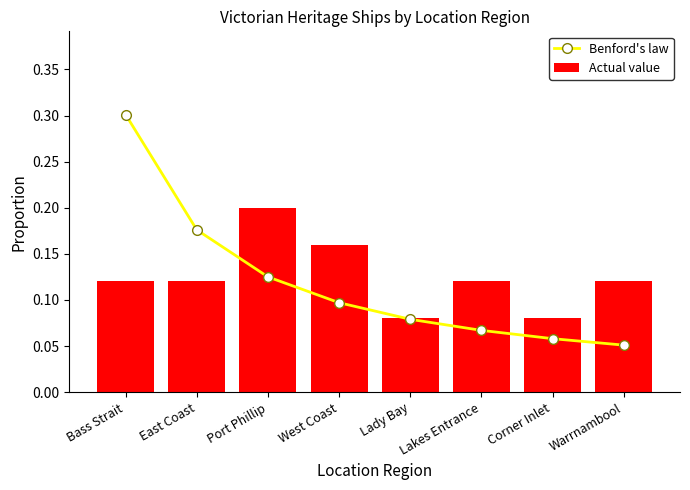

Reading left to right, what are all the values shown in this chart?

Benford's law: Bass Strait=0.3	East Coast=0.2	Port Phillip=0.1	West Coast=0.1	Lady Bay=0.1	Lakes Entrance=0.1	Corner Inlet=0.1	Warrnambool=0.1
Actual value: Bass Strait=0.1	East Coast=0.1	Port Phillip=0.2	West Coast=0.2	Lady Bay=0.1	Lakes Entrance=0.1	Corner Inlet=0.1	Warrnambool=0.1